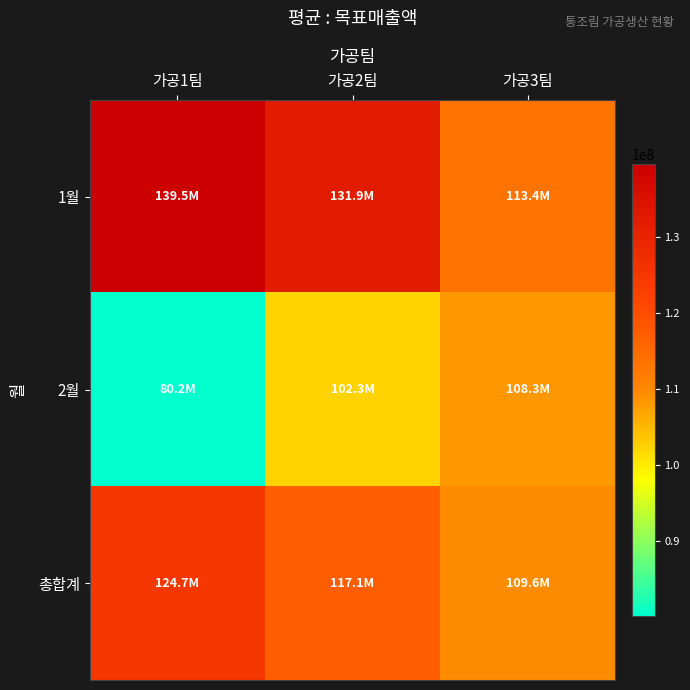

Rank the series by their maximum value, from highest to lowest.

1월, 총합계, 2월